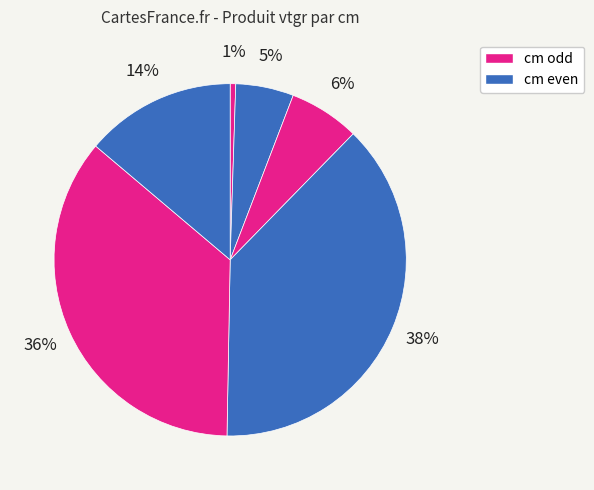

Does any single category account for the majority?

No